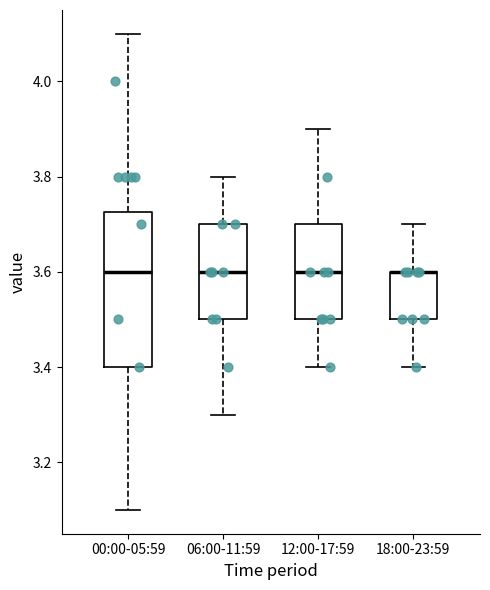

Reading left to right, read every box against the y-axis: the position of its median line, the range the box covers, and the ends of its whiskers. The values are not printed on the chart, so give them approximately, as read against the axis.

00:00-05:59: median 3.60, box 3.40 to 3.72, whiskers 3.10 to 4.10
06:00-11:59: median 3.60, box 3.50 to 3.70, whiskers 3.30 to 3.80
12:00-17:59: median 3.60, box 3.50 to 3.70, whiskers 3.40 to 3.90
18:00-23:59: median 3.60 (drawn on the box's upper edge), box 3.50 to 3.60, whiskers 3.40 to 3.70